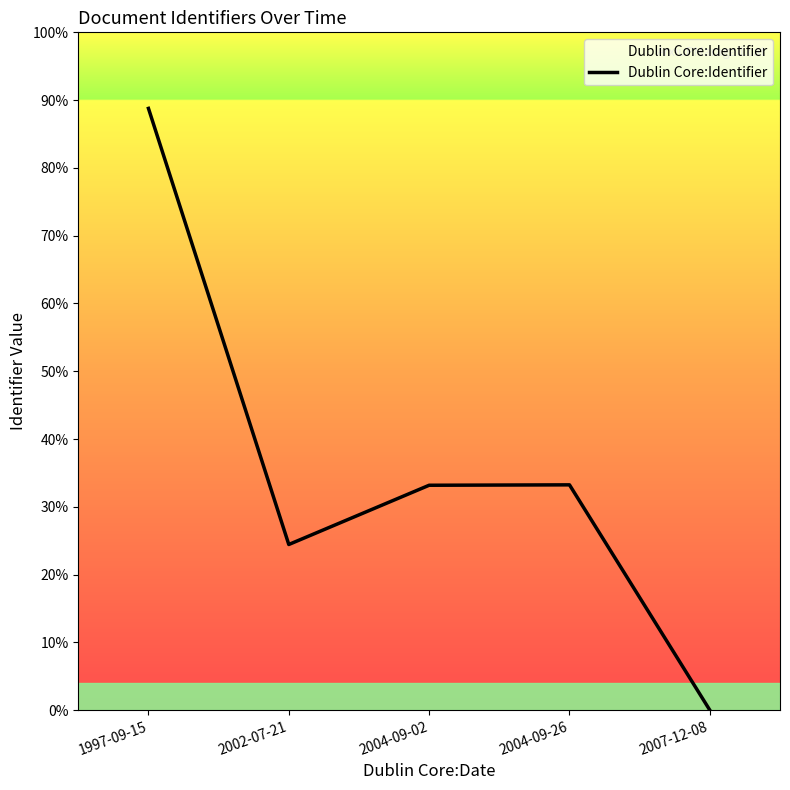

Which category has the highest value across all series?

1997-09-15